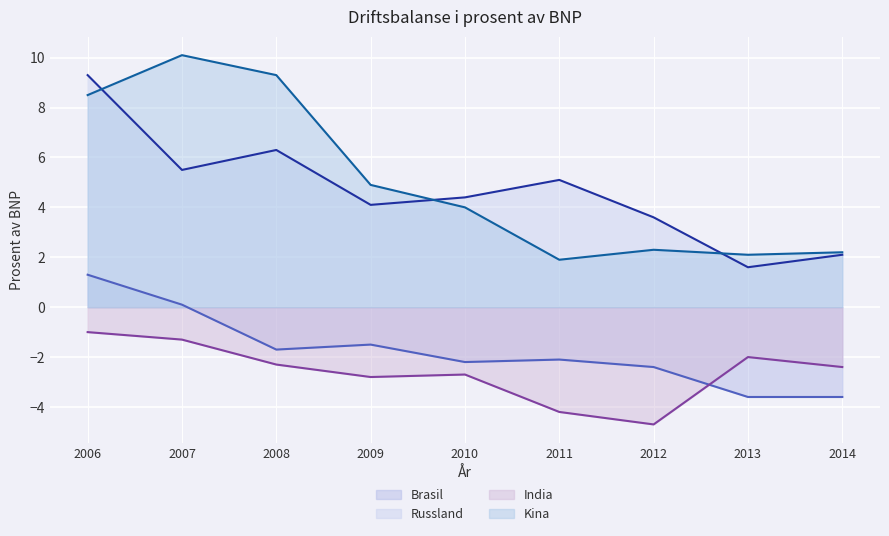

How many series are shown in this chart?

4